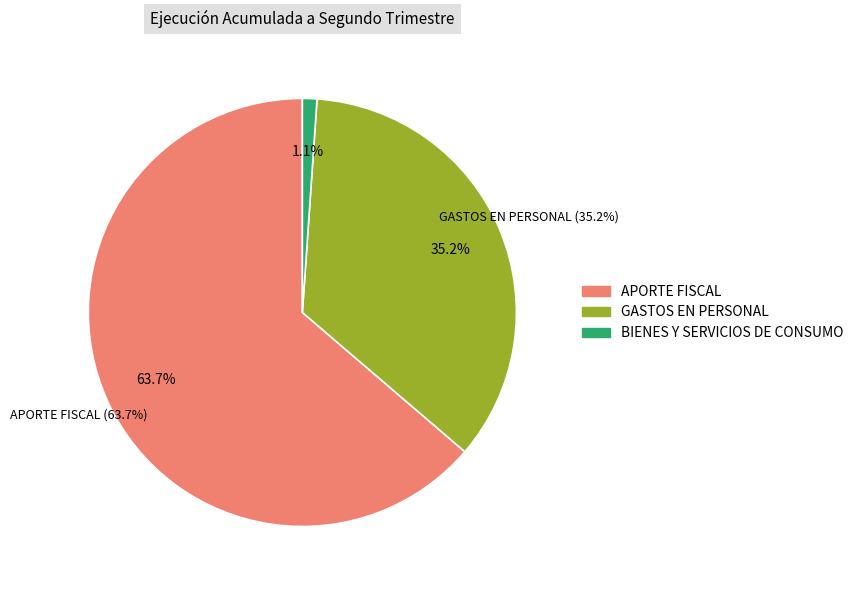

Rank the categories by value from highest to lowest.

APORTE FISCAL, GASTOS EN PERSONAL, BIENES Y SERVICIOS DE CONSUMO